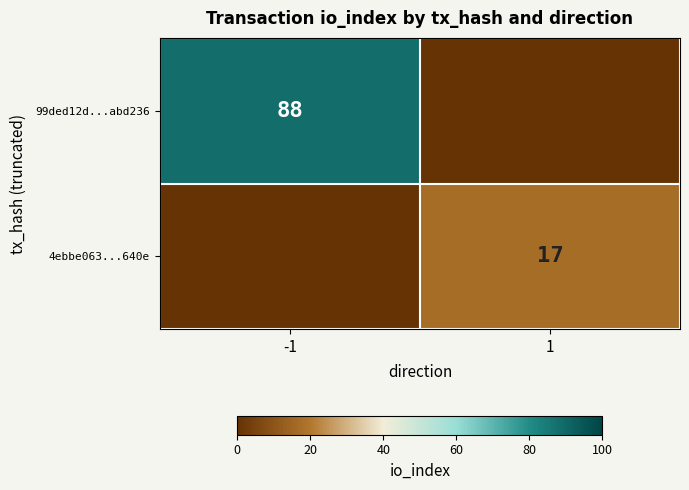

The value of 99ded12d...abd236 at -1 is 88. True or false?

True